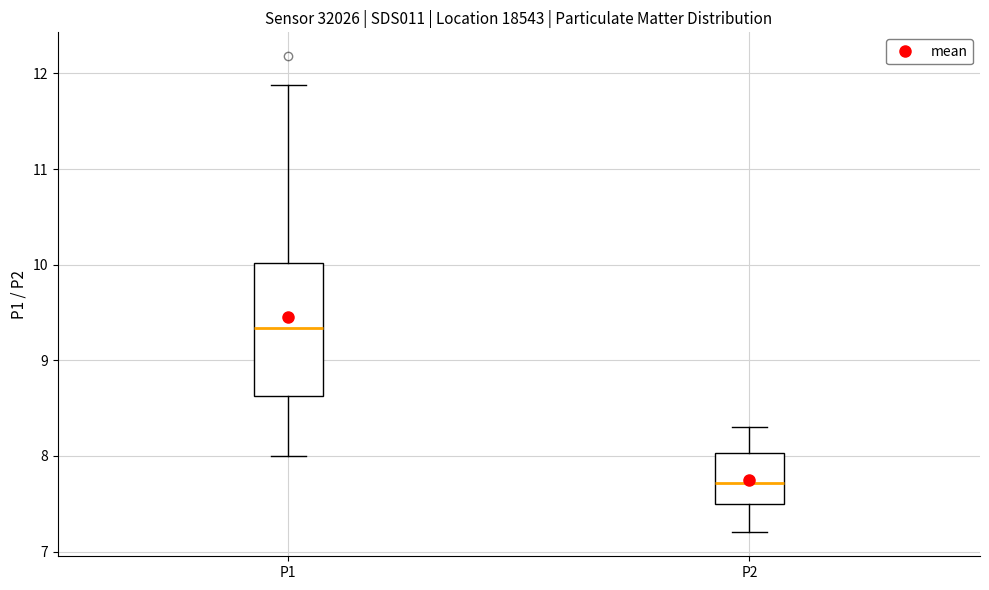

Where is the lower edge of the box for P2 on the y-axis? The values are not printed on the chart, so give them approximately, as read against the axis.

7.5